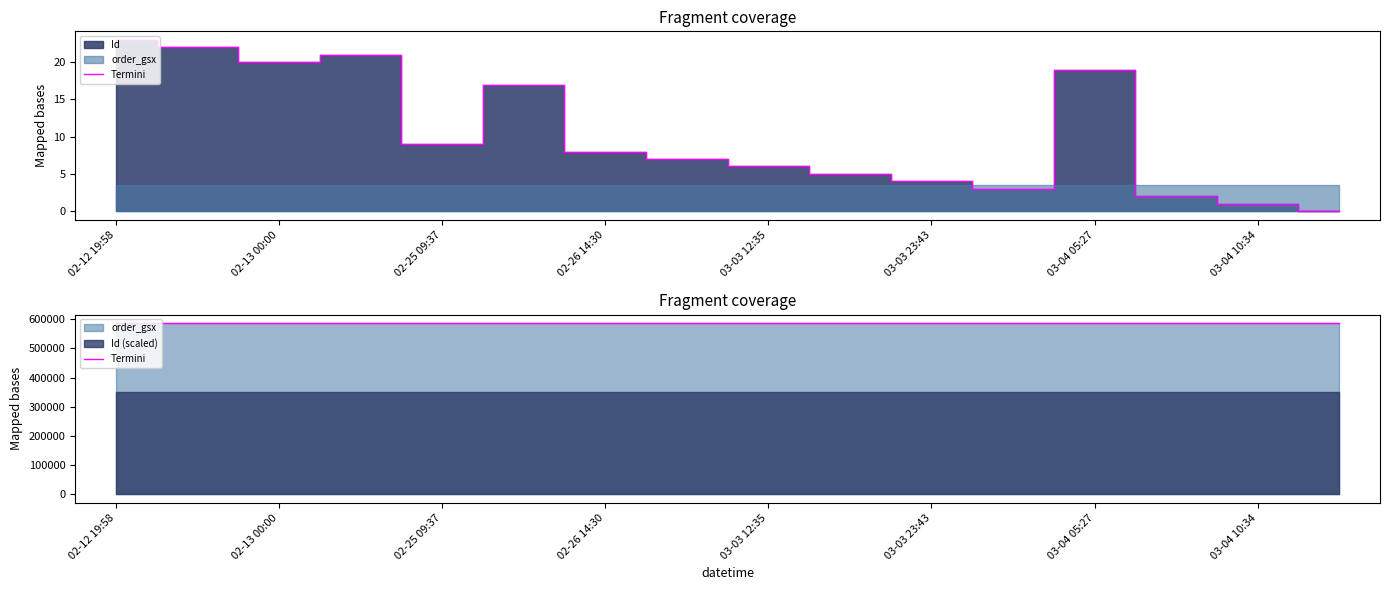

The value at 03-04 10:34 is 1. True or false?

False